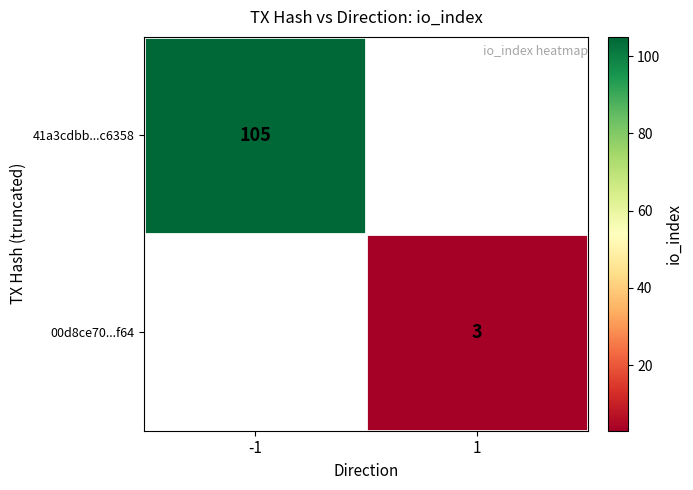

Is it true that 41a3cdbb...c6358 equals 38 at -1?

False